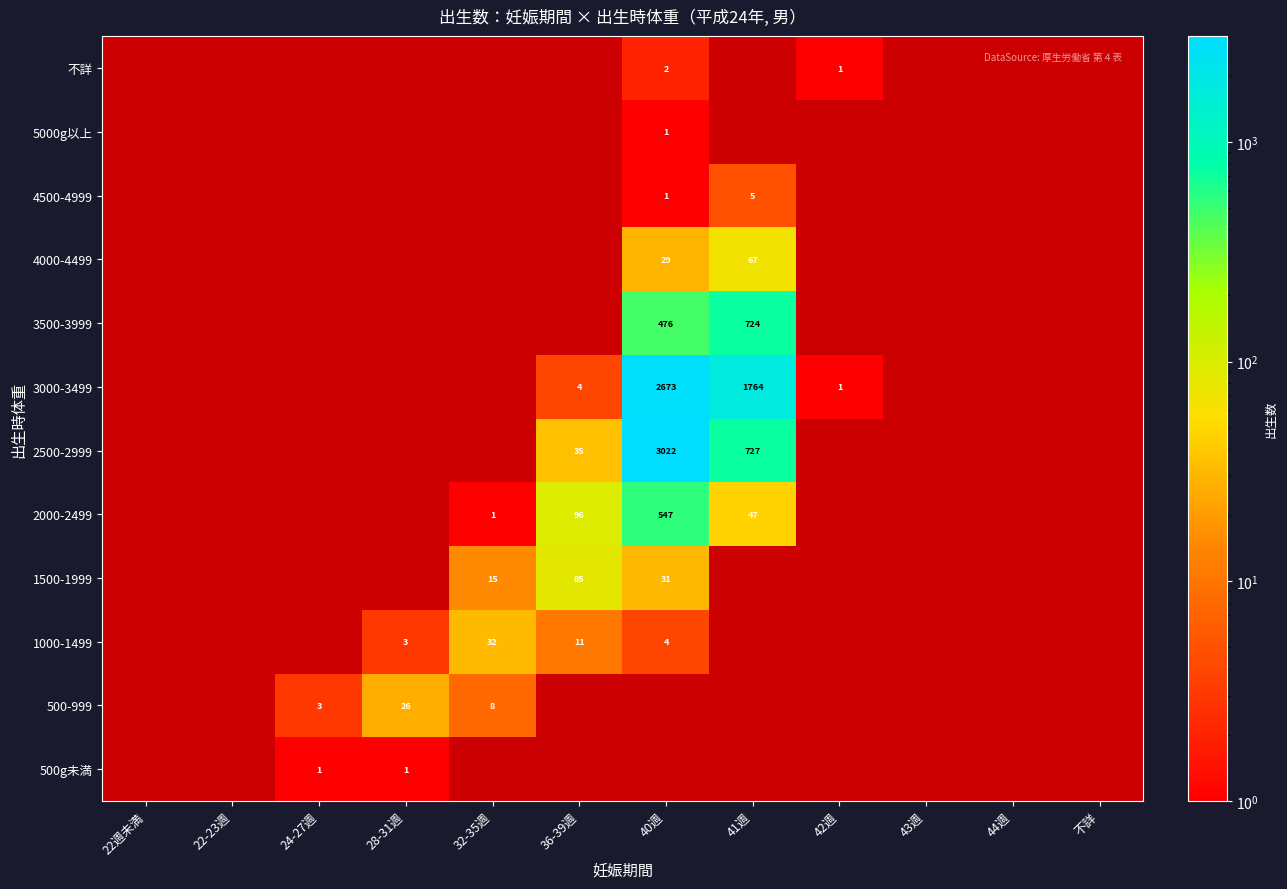

Which has a higher value, 44週 or 42週?

42週